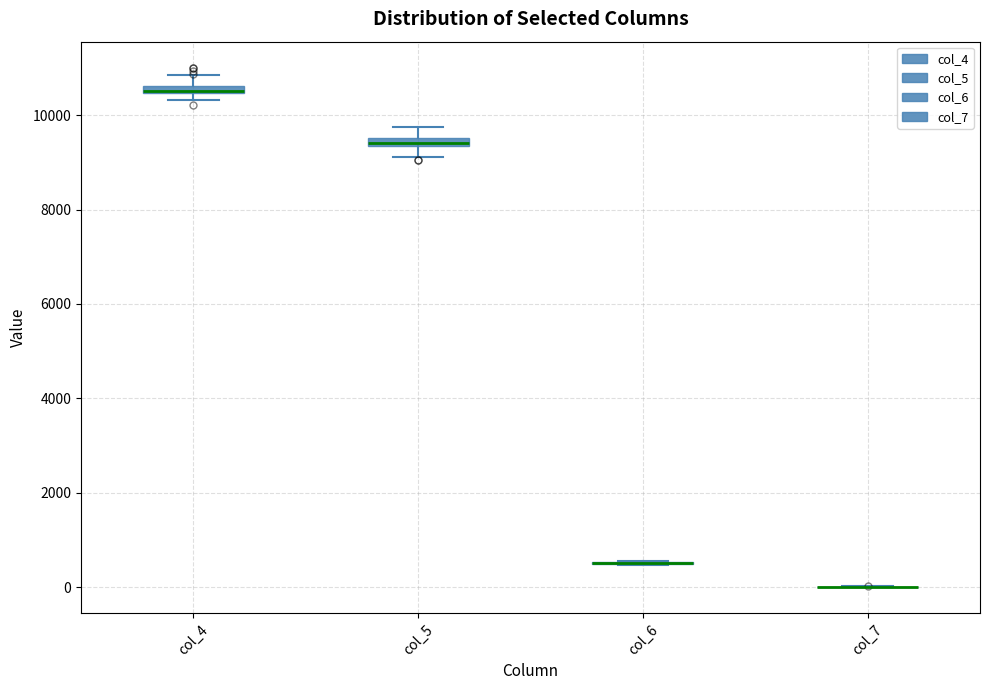

Where is the lower edge of the box for col_4 on the y-axis? The values are not printed on the chart, so give them approximately, as read against the axis.

10400